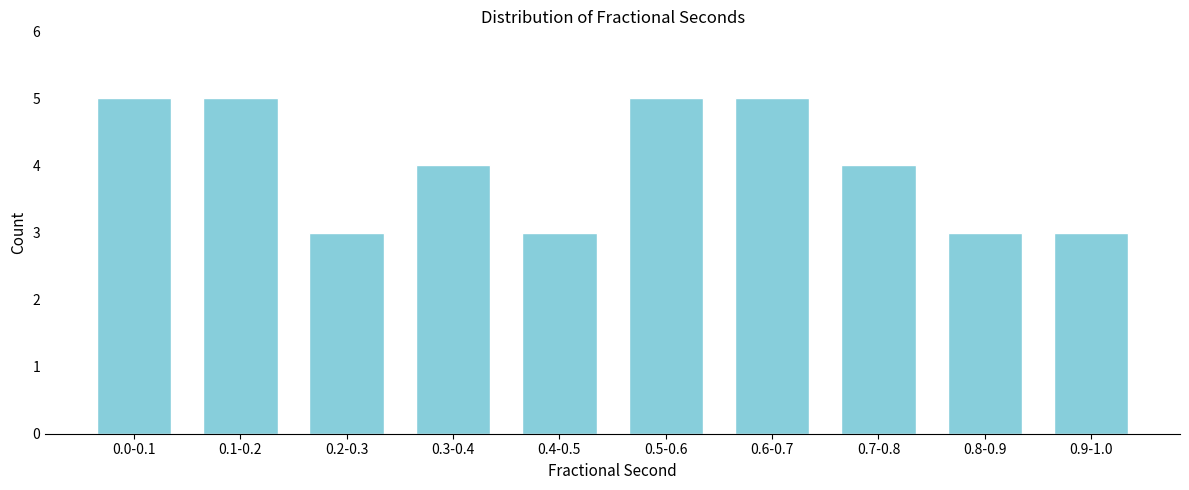

Reading right to left, what are all the values shown in this chart?

3	3	4	5	5	3	4	3	5	5